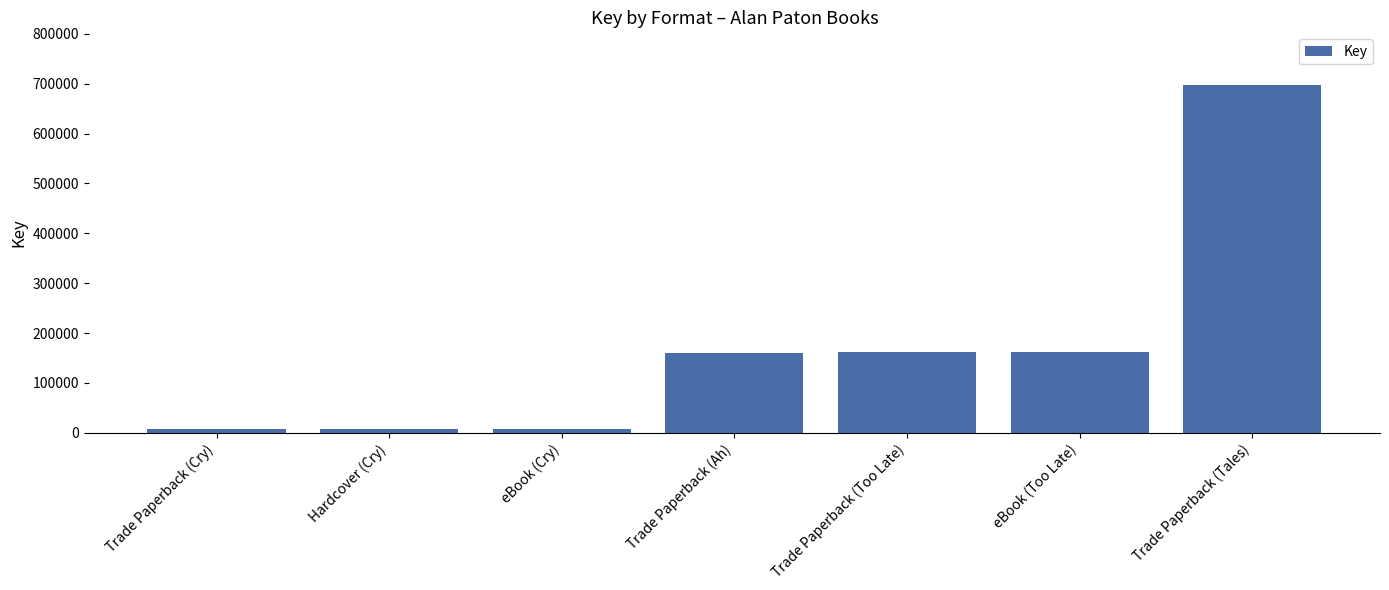

Which label corresponds to the largest value in the chart?

Trade Paperback (Tales)